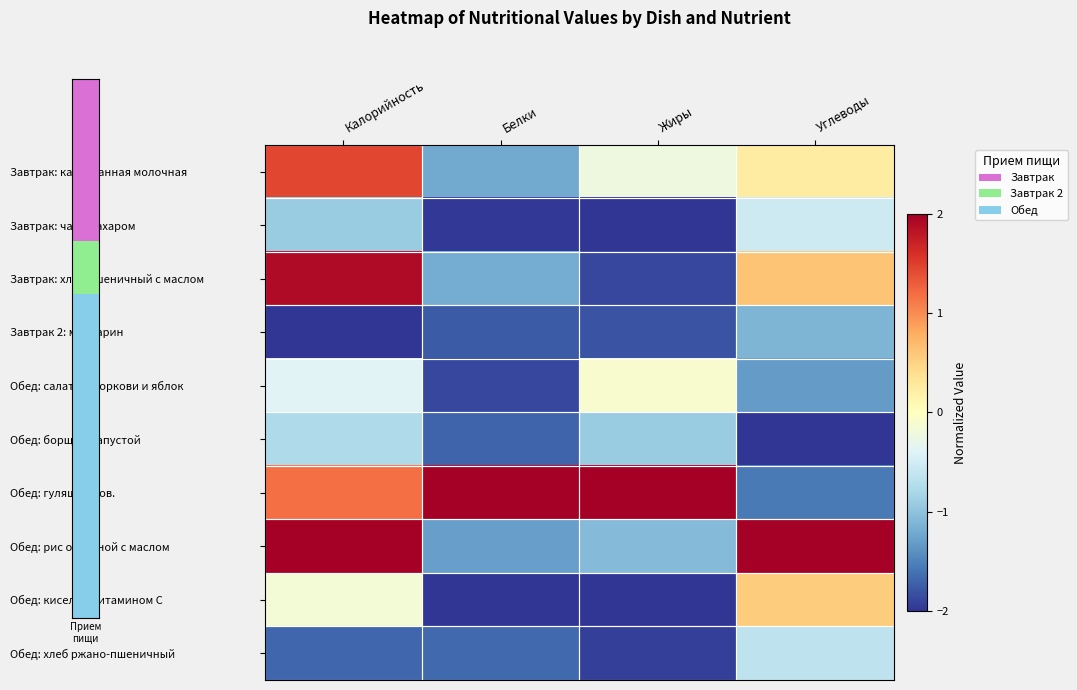

At which category does the chart reach its minimum across all series?

Жиры